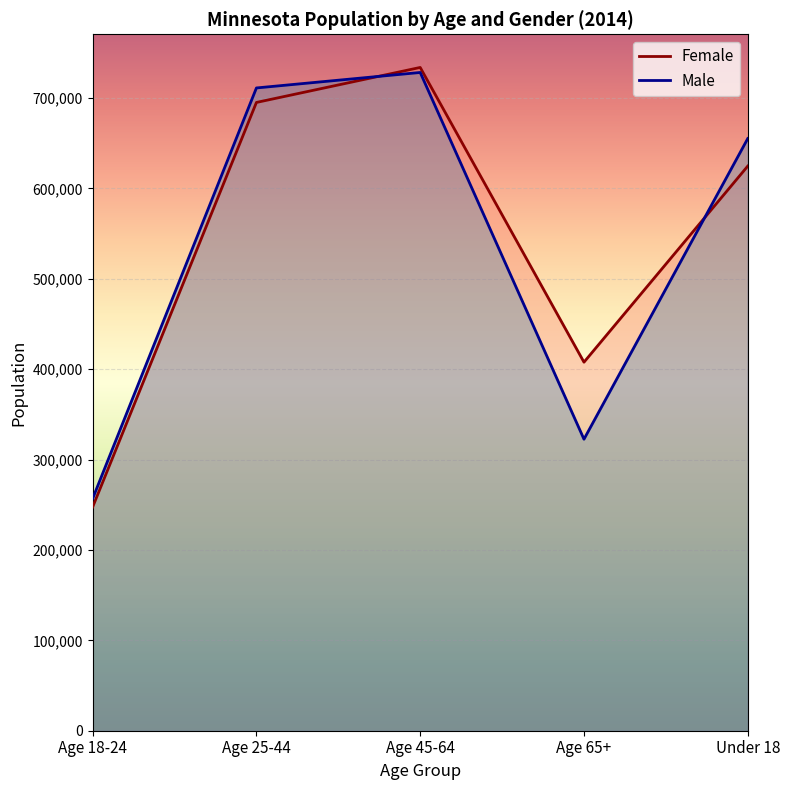

Reading right to left, what are all the values shown in this chart?

Female: 624785	407814	733948	695226	247534
Male: 655237	322568	728405	711267	256877